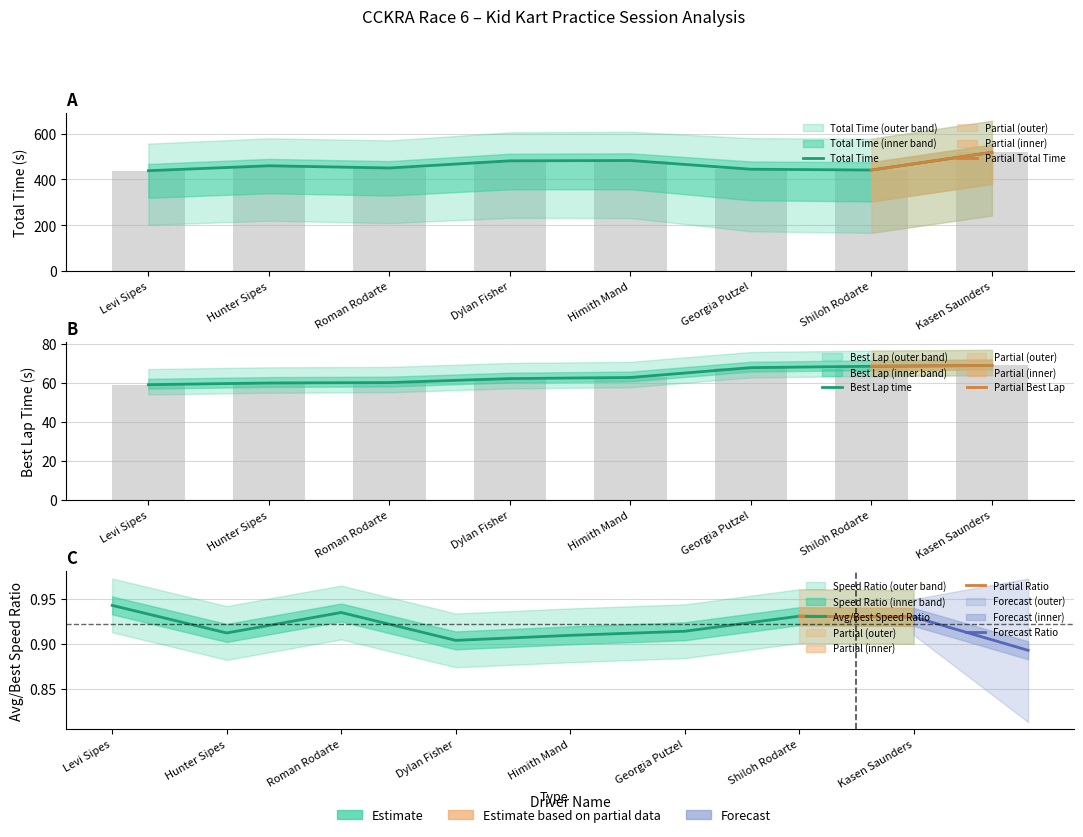

List the labels in order of Best Speed value, largest first.

Kasen Saunders, Shiloh Rodarte, Georgia Putzel, Himith Mand, Dylan Fisher, Roman Rodarte, Hunter Sipes, Levi Sipes